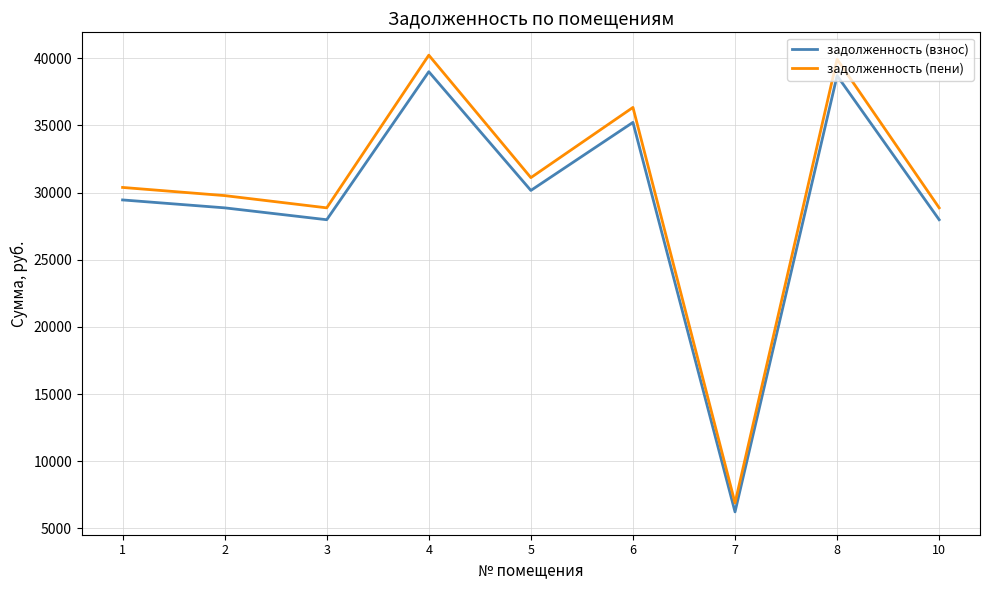

True or false: задолженность (пени) has a value of 28859.2 at 10.

True